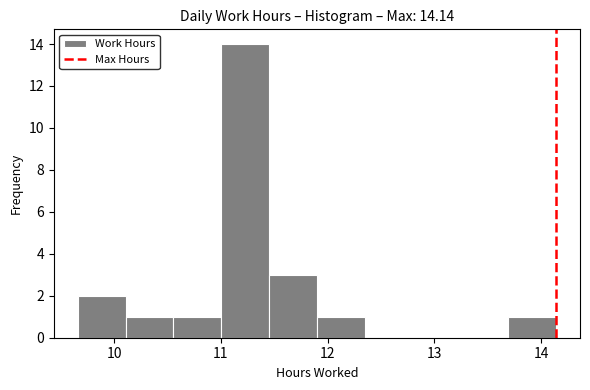

Reading left to right, transcribe this chart: for each bar, give the range it covers on the x-axis and its height. Neither the bar edges nor the heights are printed on the chart, so give them approximately, as read against the axes.

9.7 to 10.1: 2
10.1 to 10.6: 1
10.6 to 11.0: 1
11.0 to 11.5: 14
11.5 to 11.9: 3
11.9 to 12.3: 1
12.3 to 12.8: 0
12.8 to 13.2: 0
13.2 to 13.7: 0
13.7 to 14.1: 1